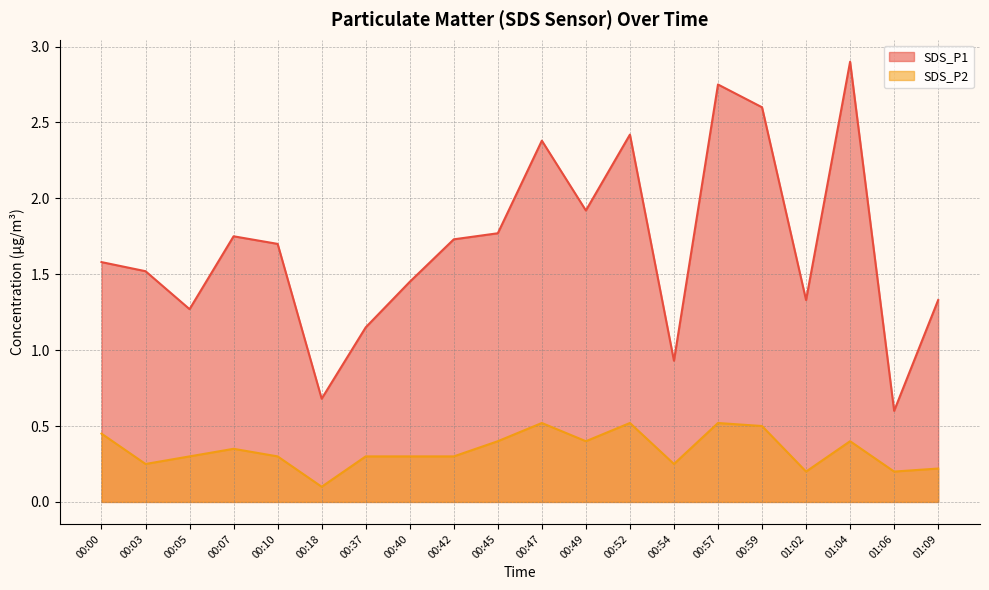

List the series in order of their peak value, highest first.

SDS_P1, SDS_P2